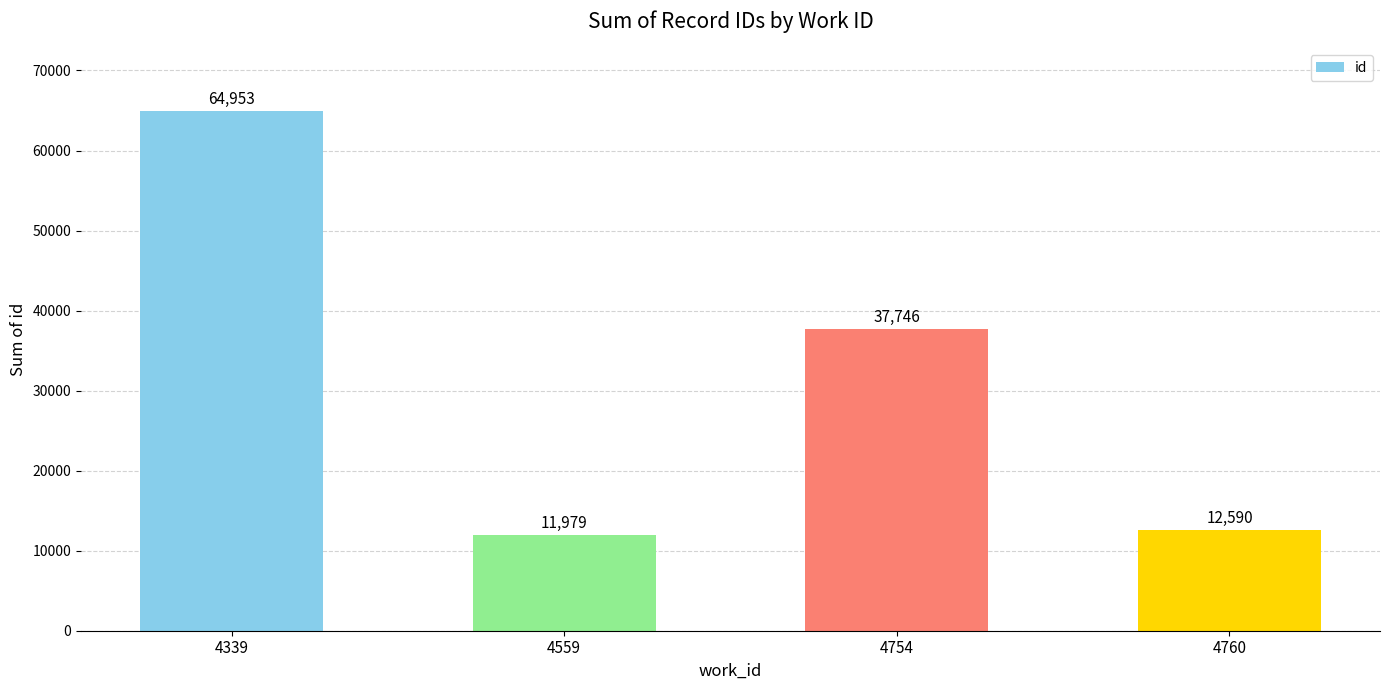

At which label is the value closest to 38466?

4754